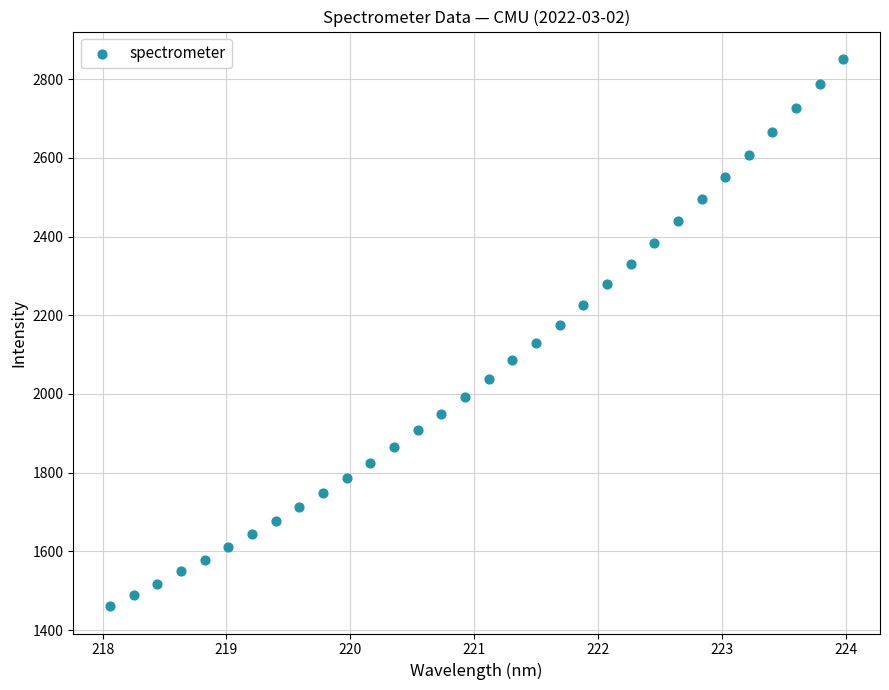

What is the range of X values (max minus min)?

5.9